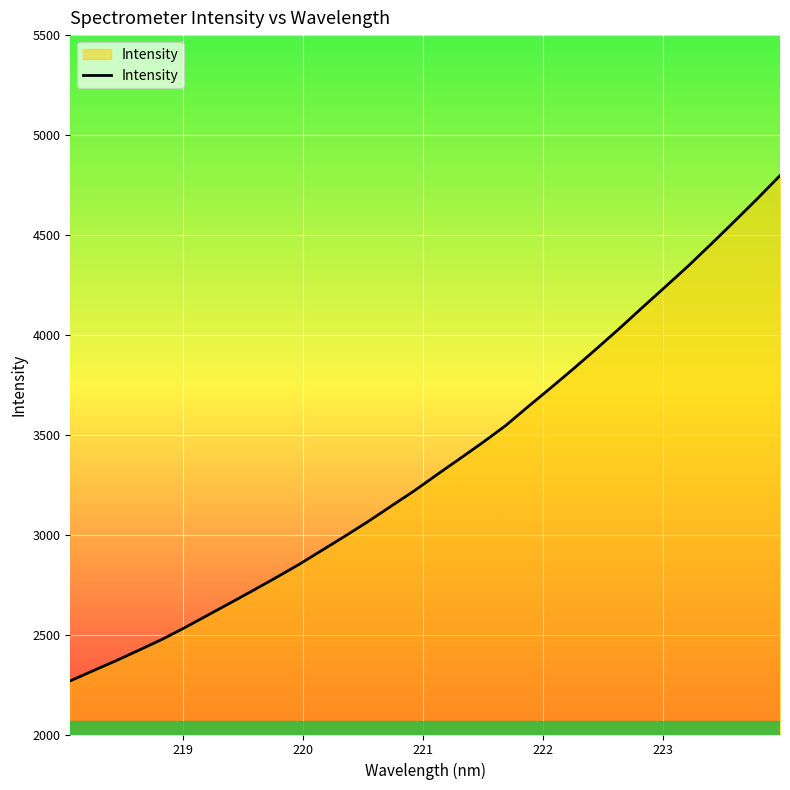

What is the smallest value displayed?

2268.4